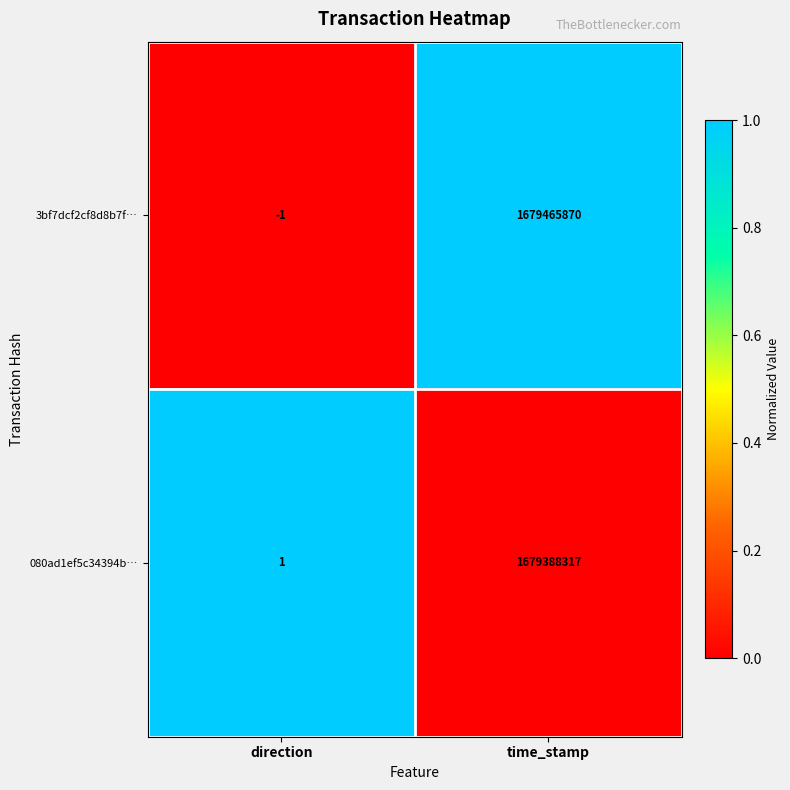

Reading left to right, what are all the values shown in this chart?

3bf7dcf2cf8d8b7f…: -1	1679465870
080ad1ef5c34394b…: 1	1679388317